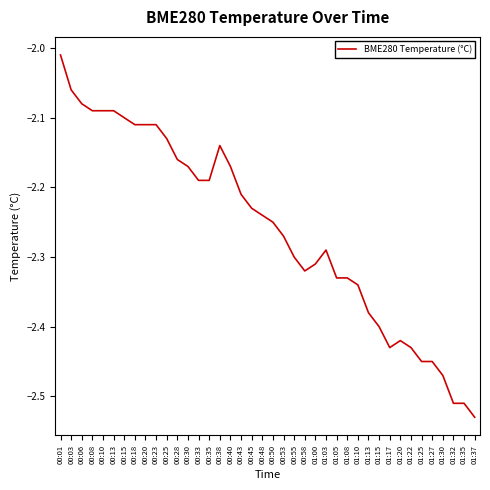

What position from the right is 00:58?

17